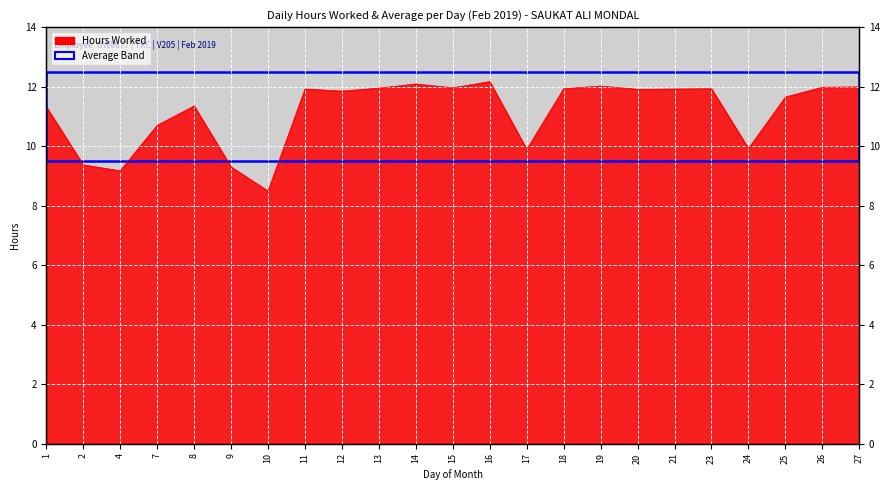

What is the average value?

11.2